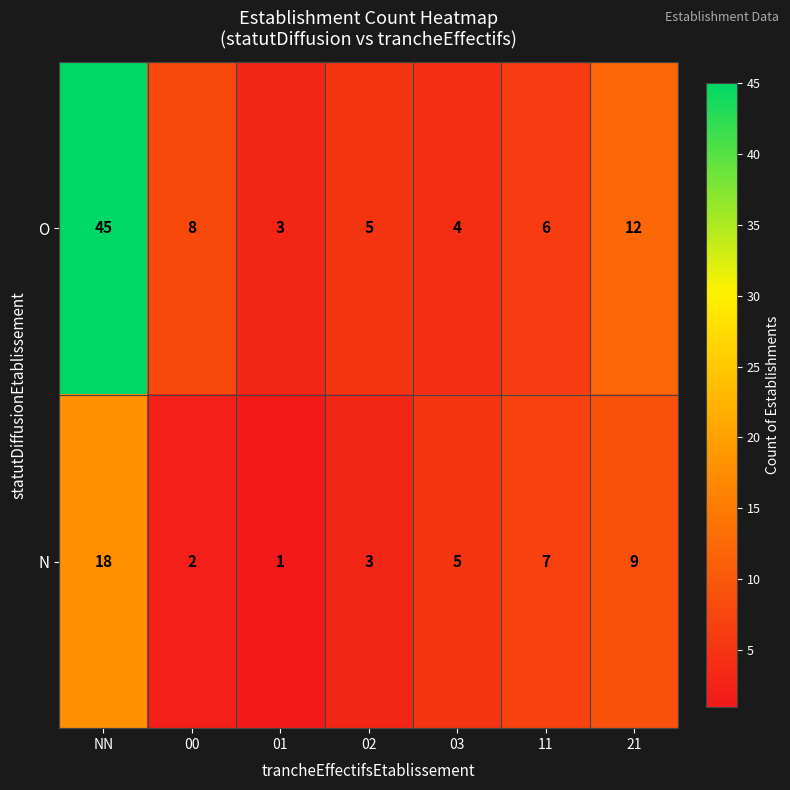

Which series has the widest spread of values?

O